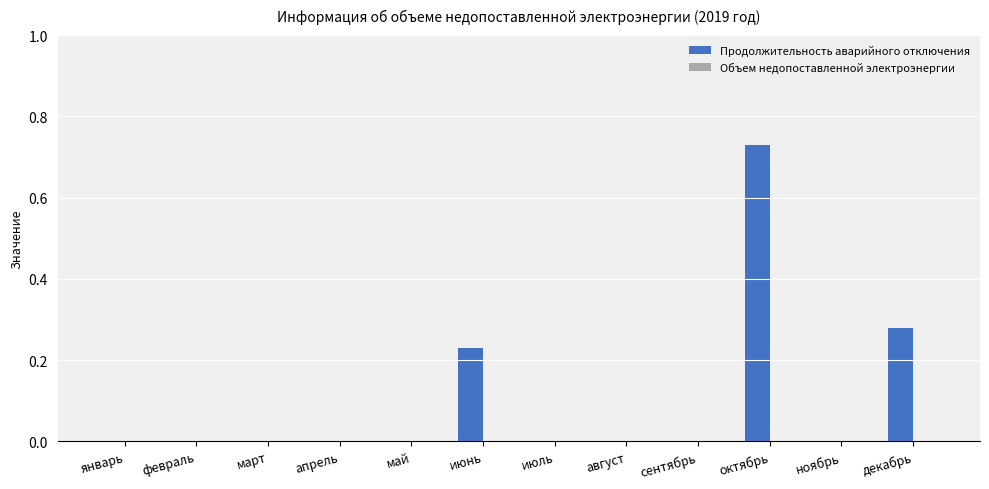

Count the number of categories in the chart.

12